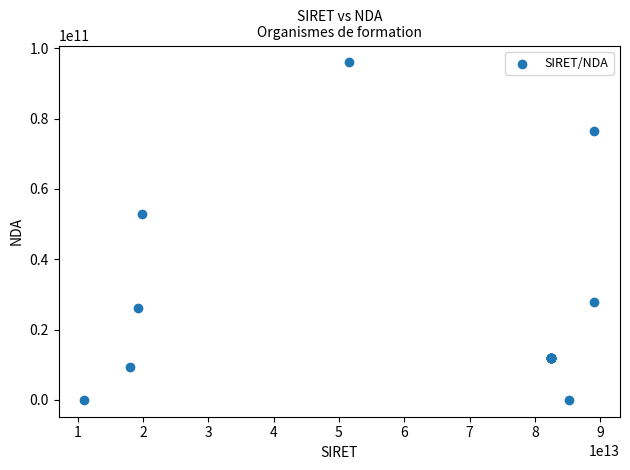

What Y value in the scatter plot is closest to 47985061148?

52850271785